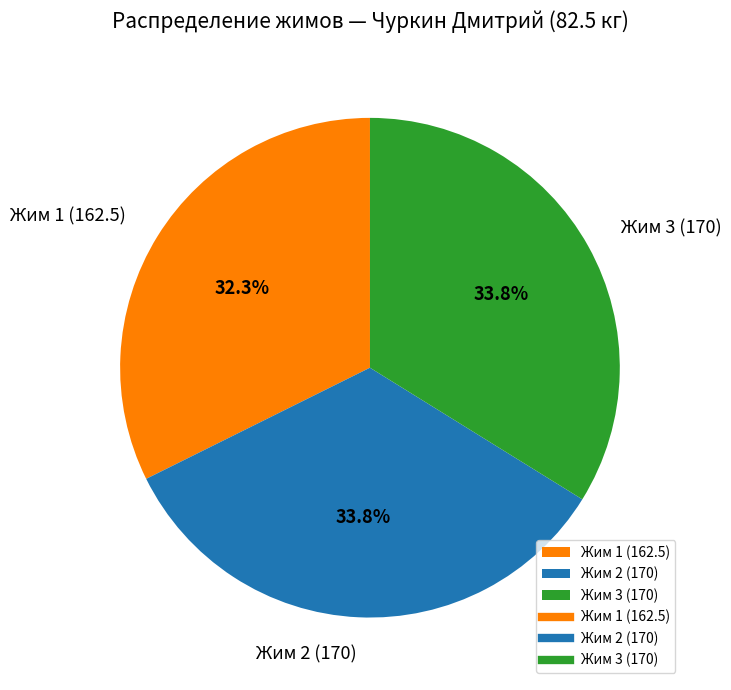

Between Жим 1 (162.5) and Жим 2 (170), which is larger?

Жим 2 (170)